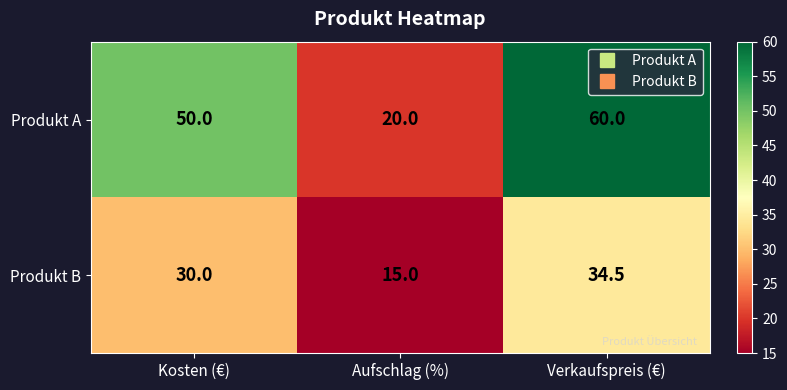

At which label does Produkt A reach its peak?

Verkaufspreis (€)